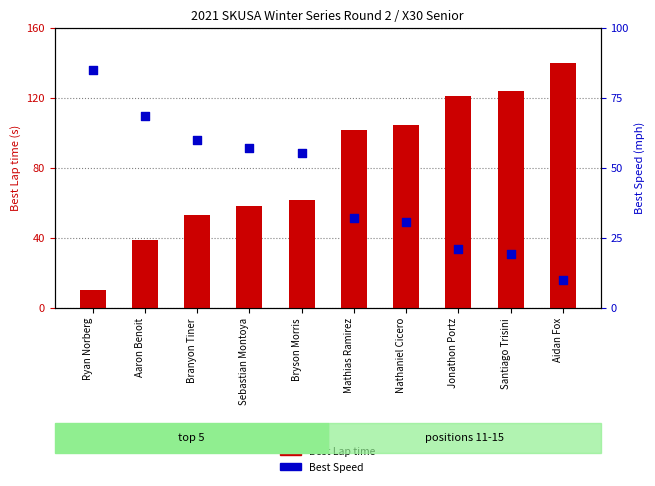

At which category is the sum across all series the highest?

Aidan Fox